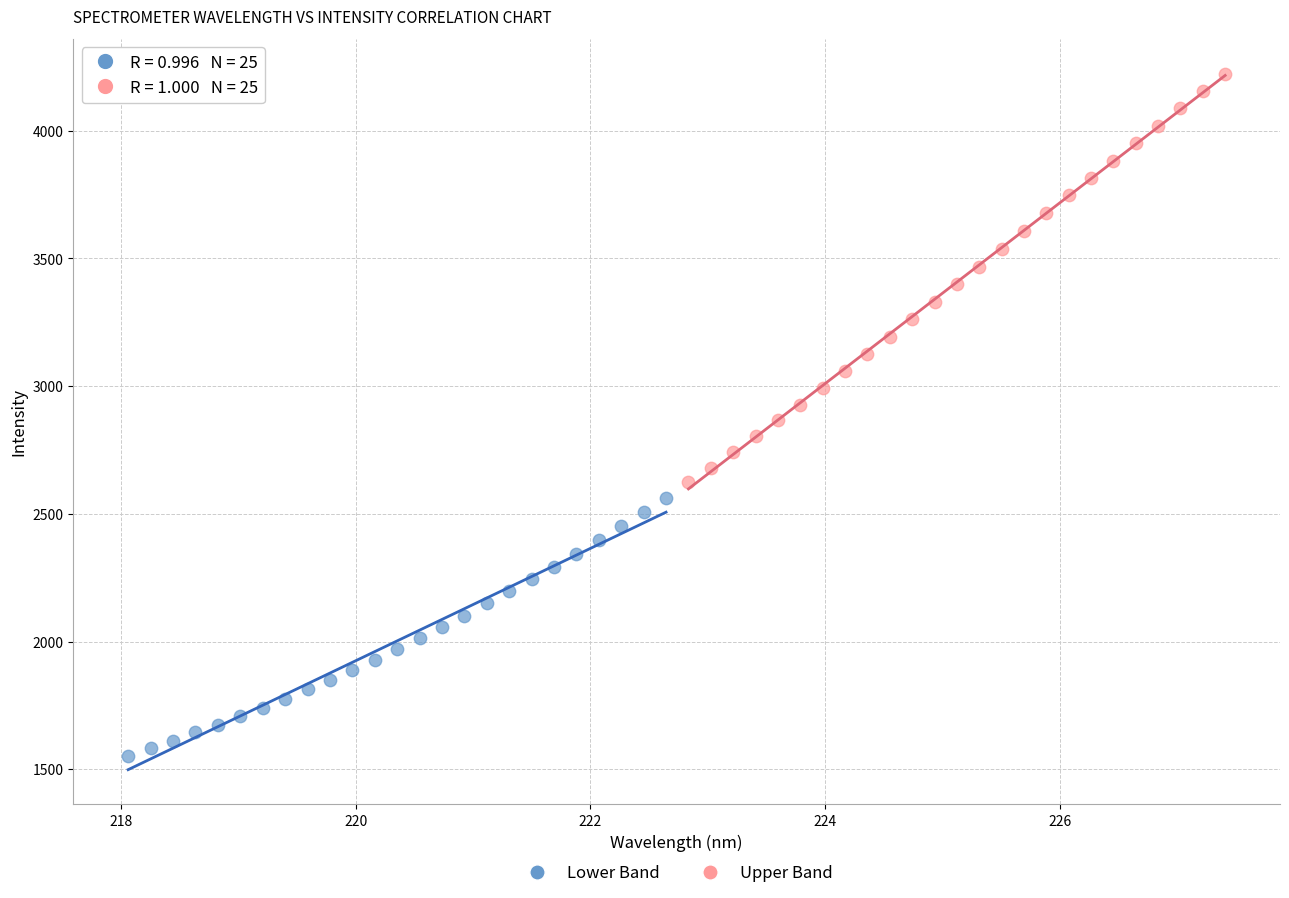

Which series contains the highest Y value?

Upper Band